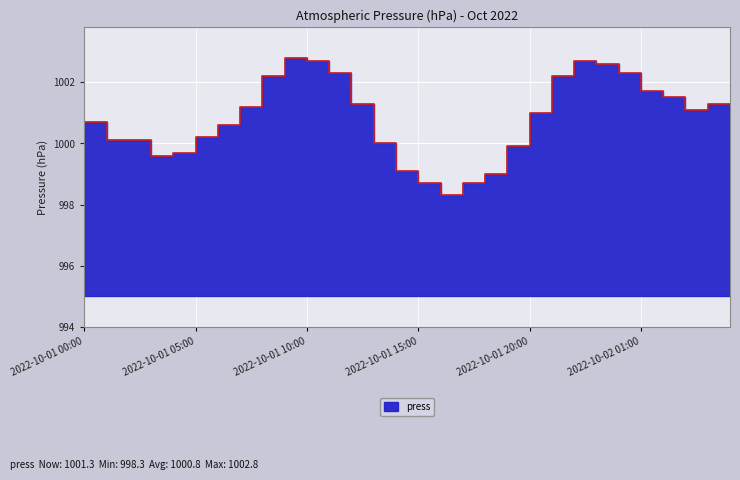

List the labels in order of value, smallest first.

2022-10-01 16:00, 2022-10-01 15:00, 2022-10-01 17:00, 2022-10-01 18:00, 2022-10-01 14:00, 2022-10-01 03:00, 2022-10-01 04:00, 2022-10-01 19:00, 2022-10-01 13:00, 2022-10-01 01:00, 2022-10-01 02:00, 2022-10-01 05:00, 2022-10-01 06:00, 2022-10-01 00:00, 2022-10-01 20:00, 2022-10-02 03:00, 2022-10-01 07:00, 2022-10-01 12:00, 2022-10-02 04:00, 2022-10-02 05:00, 2022-10-02 02:00, 2022-10-02 01:00, 2022-10-01 08:00, 2022-10-01 21:00, 2022-10-01 11:00, 2022-10-02 00:00, 2022-10-01 23:00, 2022-10-01 10:00, 2022-10-01 22:00, 2022-10-01 09:00